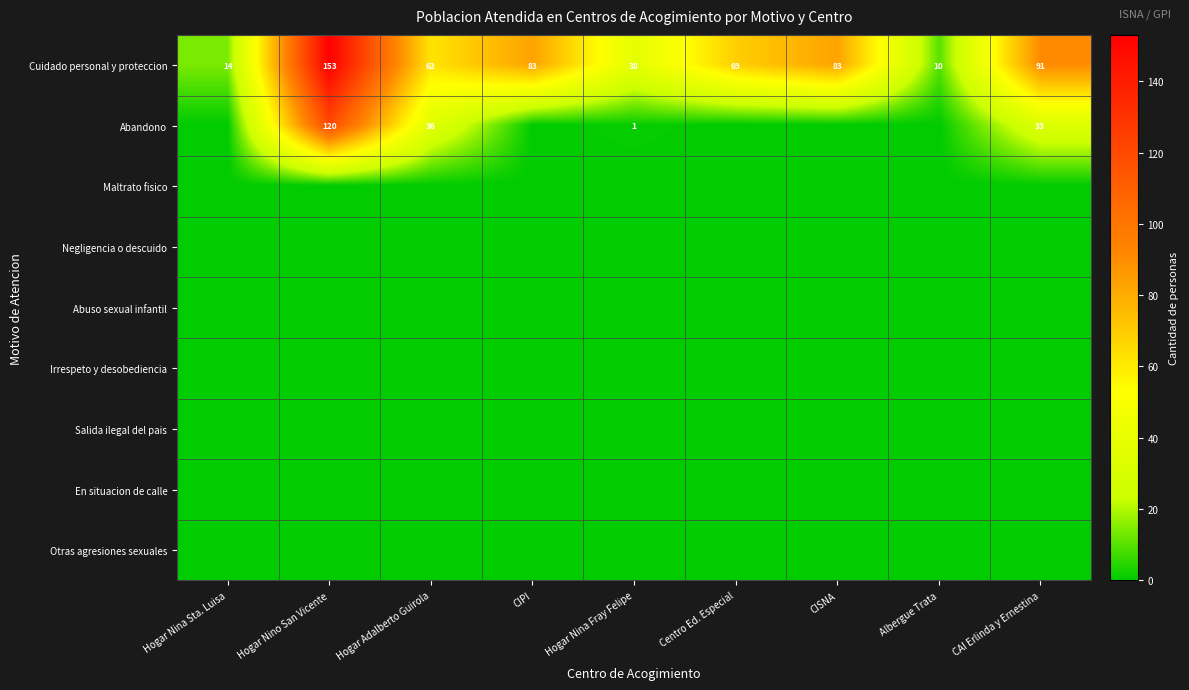

What is the sum of the Cuidado personal y proteccion values at Hogar Nina Sta. Luisa and Albergue Trata?

24